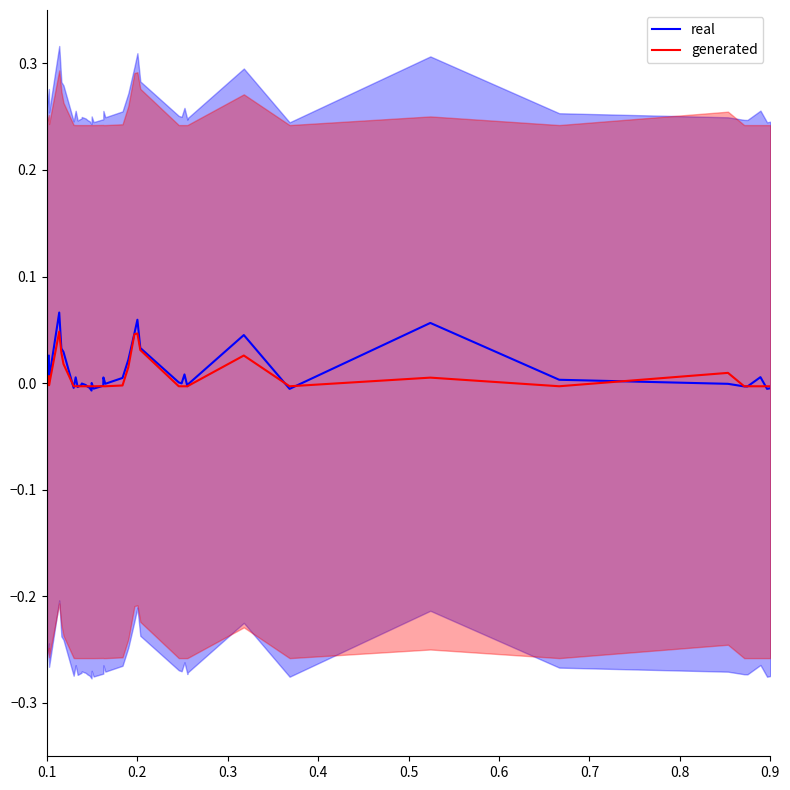

True or false: real has more than 0 interior local peaks.

True